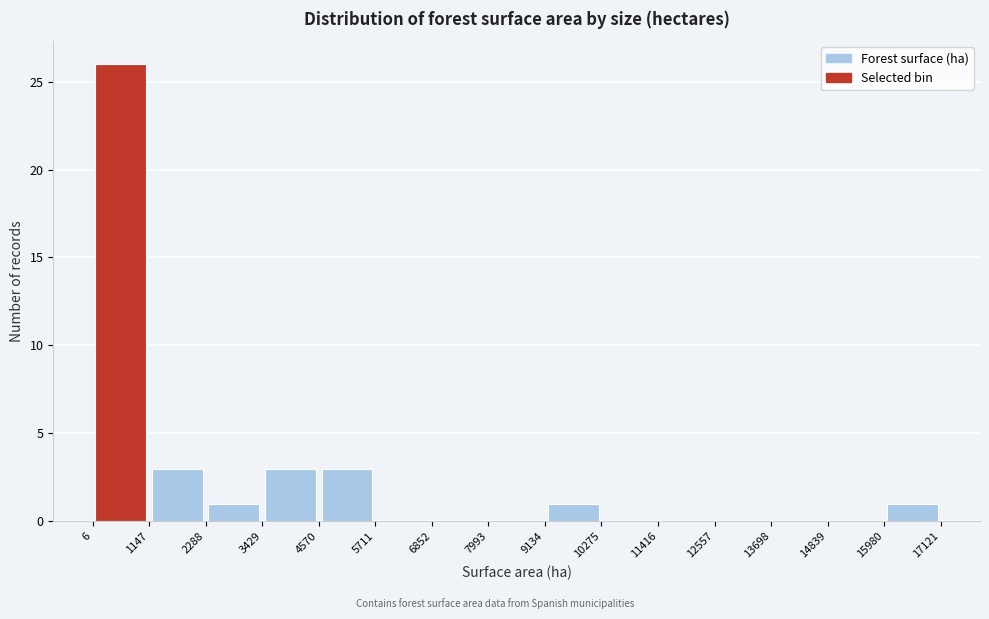

Over which range of the x-axis is the bar tallest?

6 to 1147